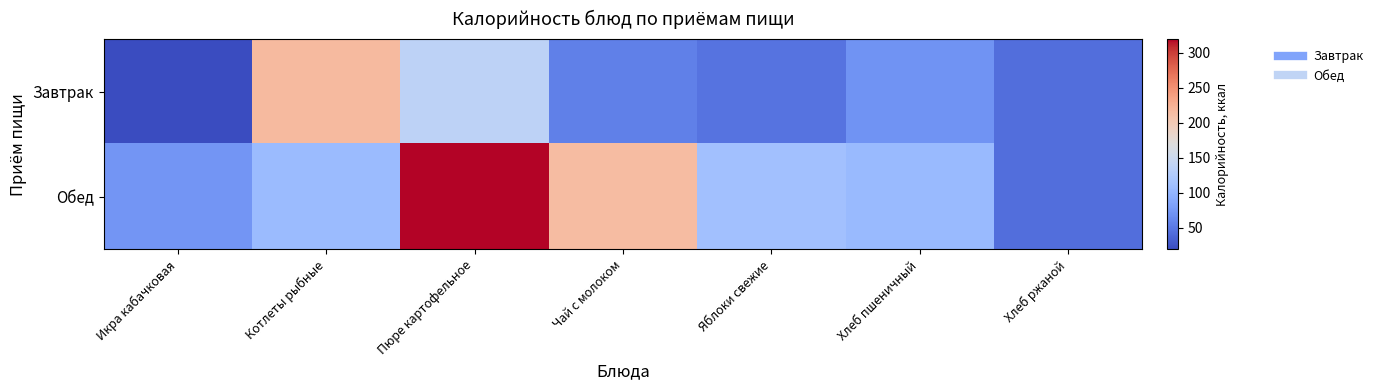

Rank the series by their average value, from highest to lowest.

Обед, Завтрак